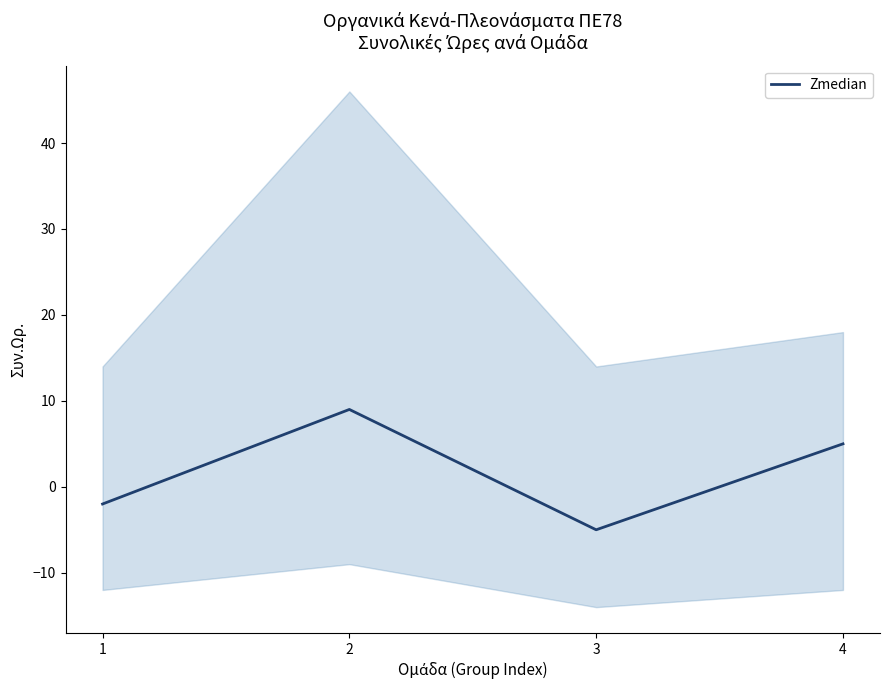

How many positive values are there?

2